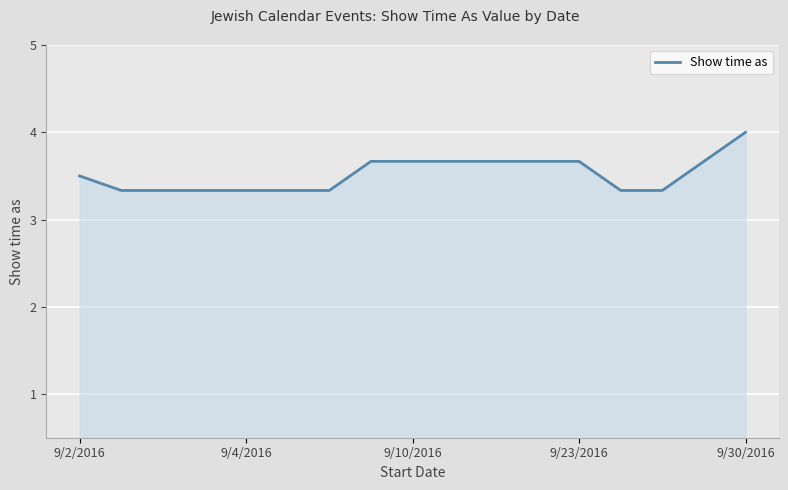

What is the difference between the maximum and minimum values?

0.7